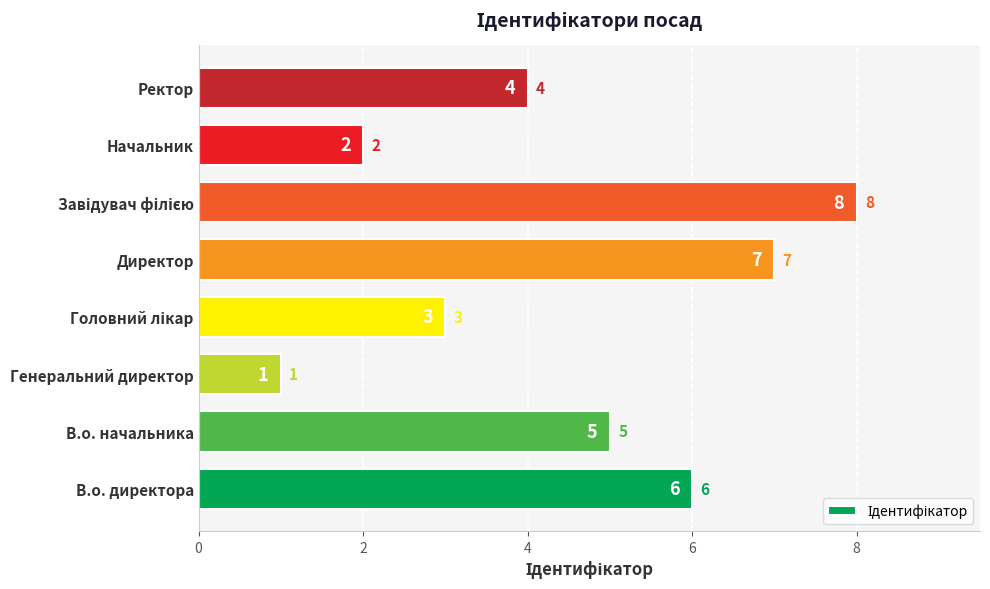

The value at Директор is 7. True or false?

True